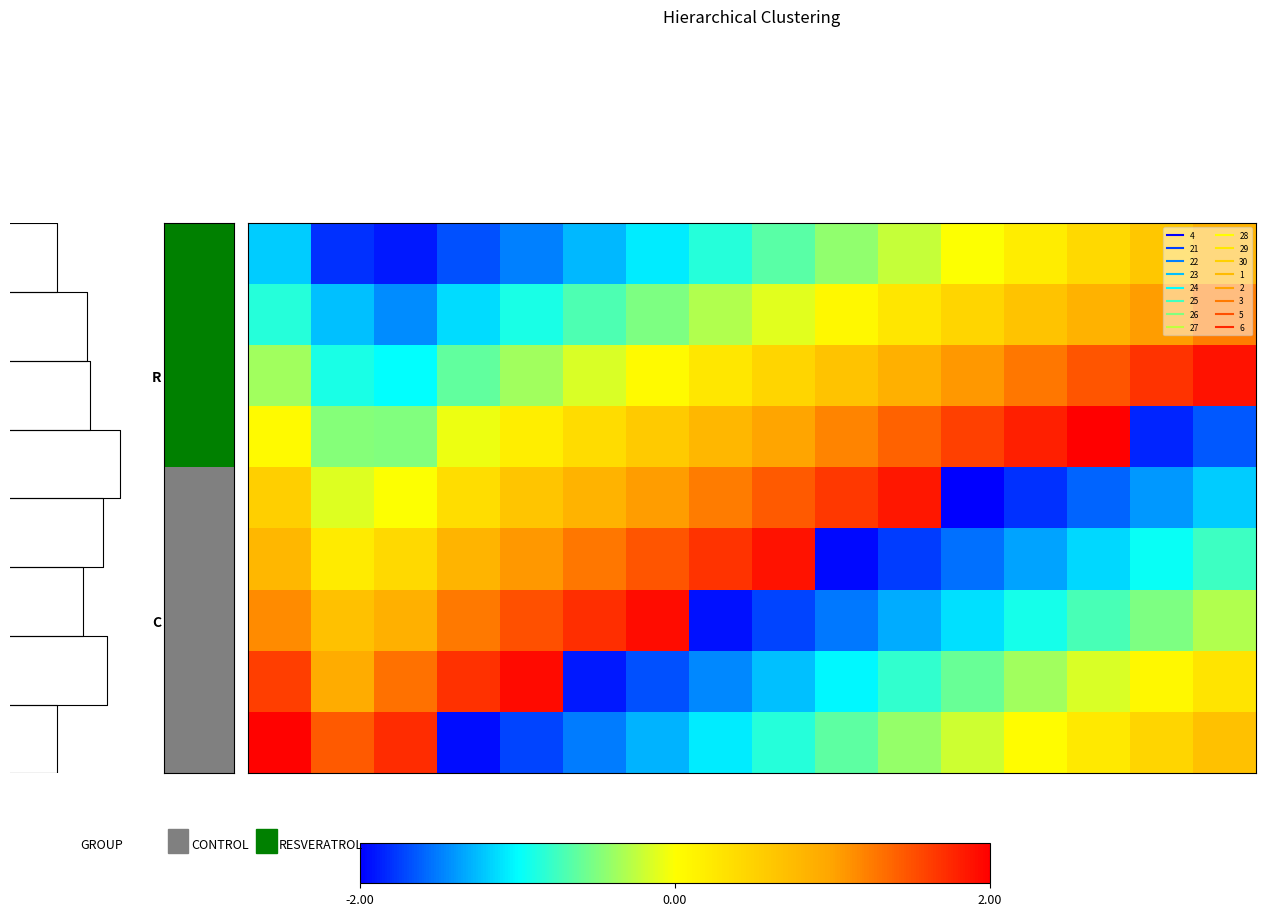

What is the spread (max minus min) of values at 1.0?

3.6